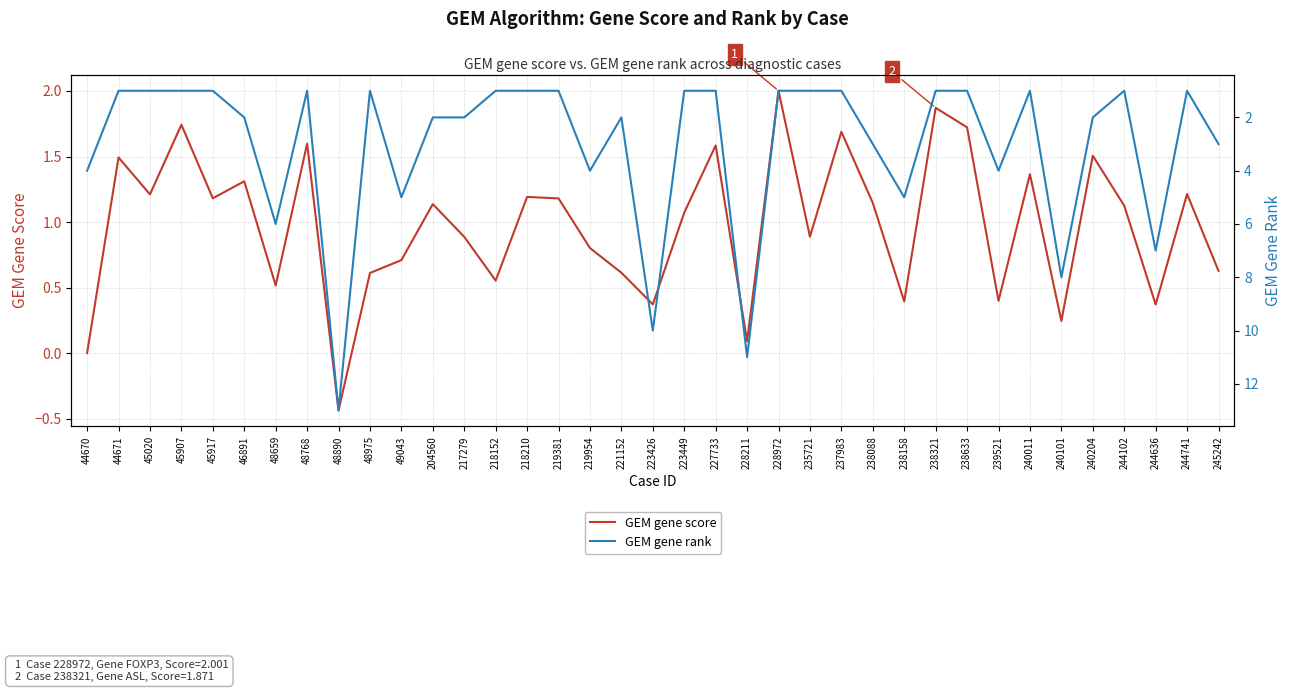

What is the difference between the maximum and minimum values in the GEM gene rank series?

12.0